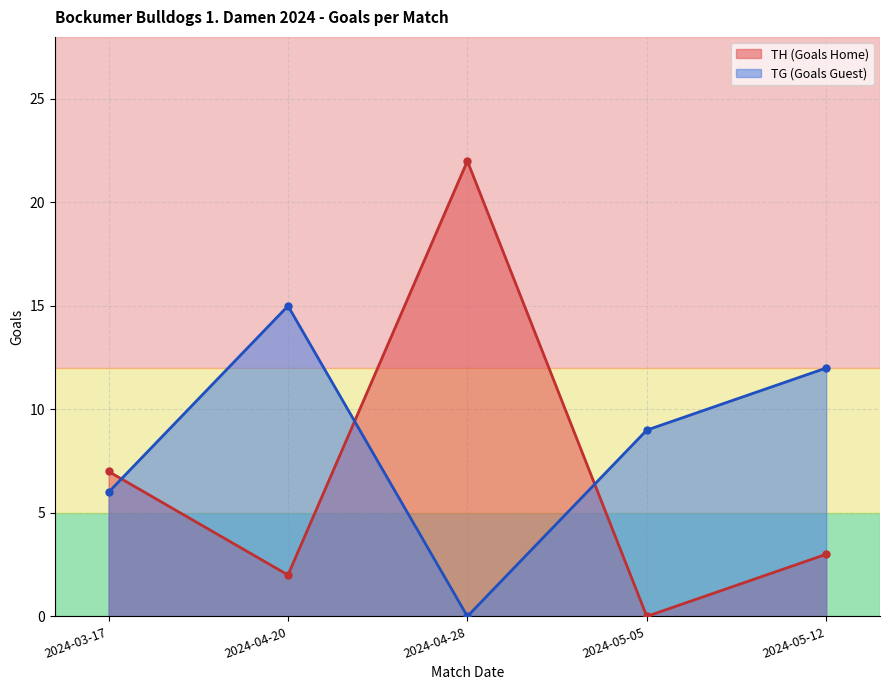

What is the label of the 1st point from the right?

2024-05-12